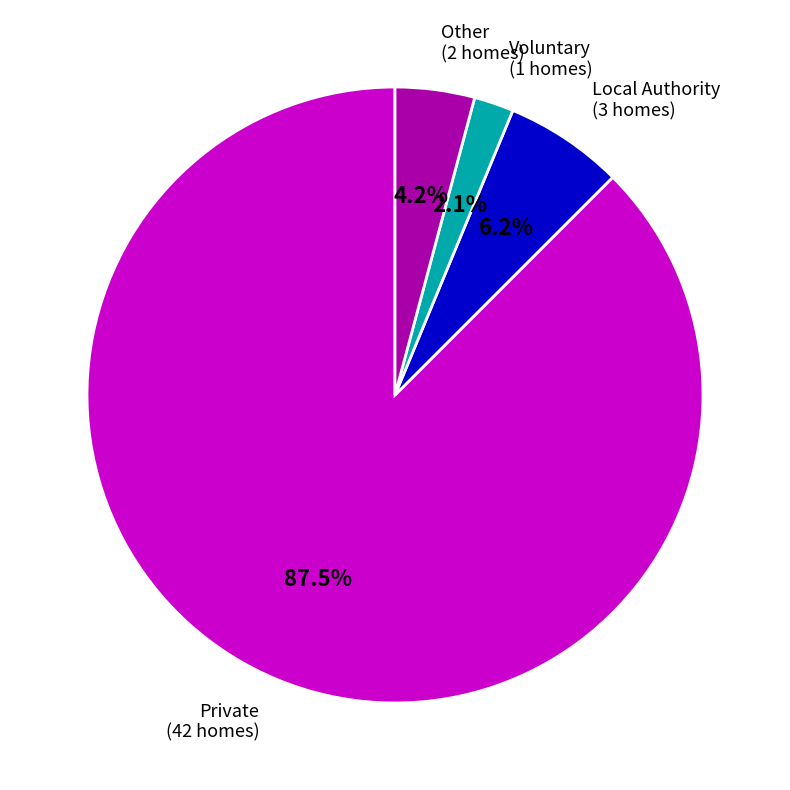

Do Voluntary and Other together represent more than half of the pie?

No